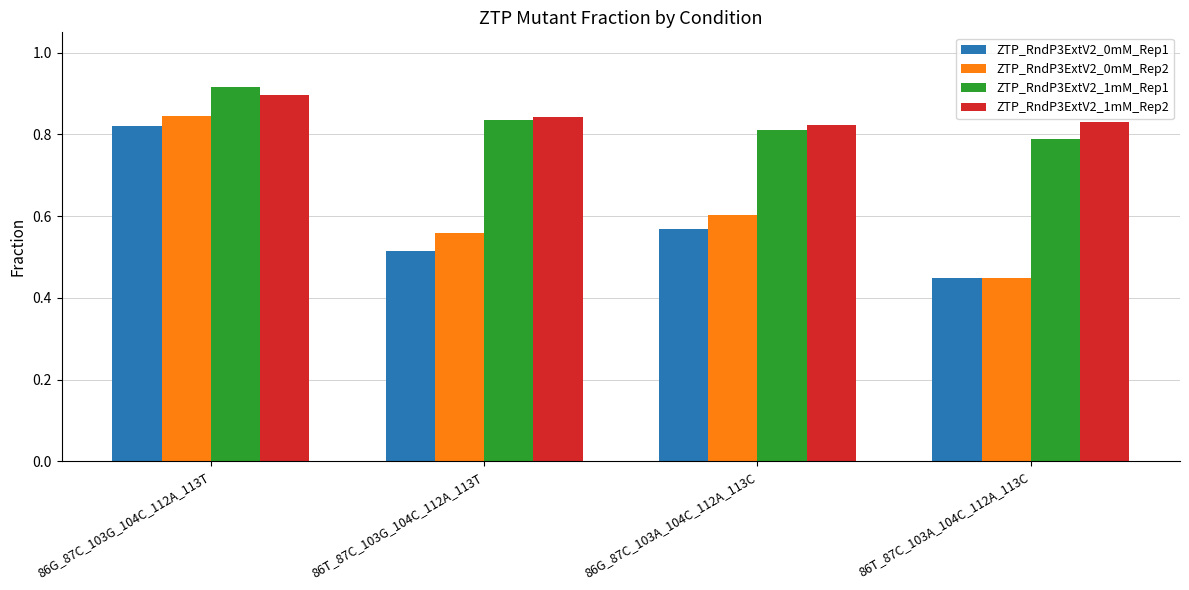

The value of ZTP_RndP3ExtV2_0mM_Rep1 at 86G_87C_103G_104C_112A_113T is 1.4. True or false?

False